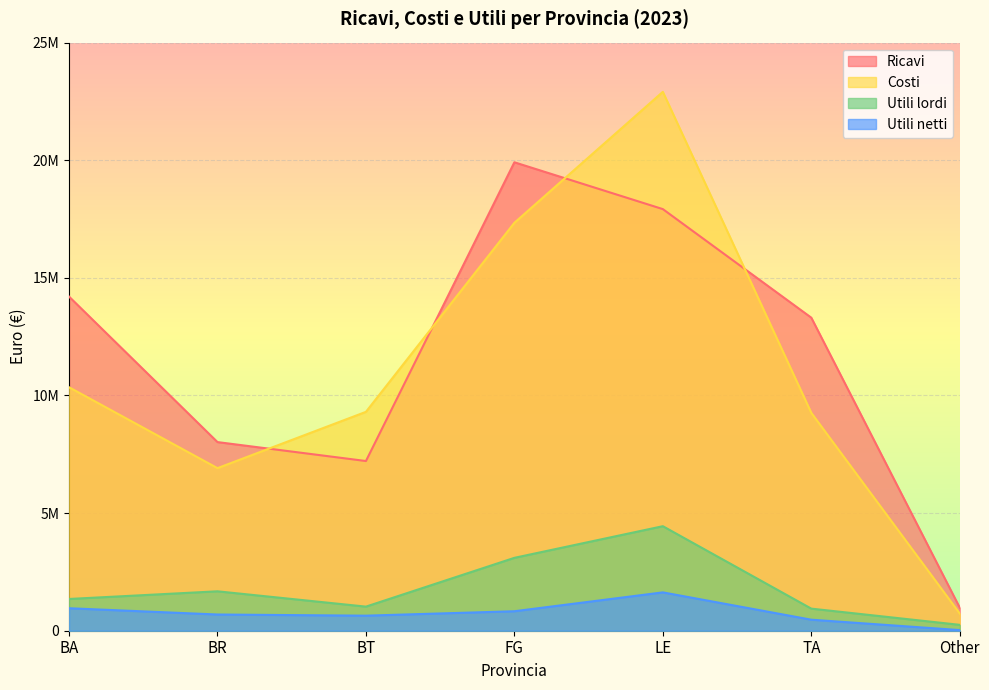

What are all the series names shown in the legend?

Ricavi, Costi, Utili lordi, Utili netti